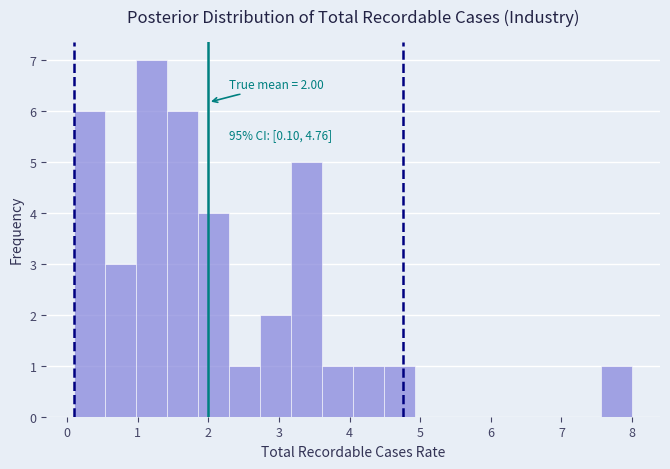

Over which range of the x-axis is the bar tallest?

1.0 to 1.4